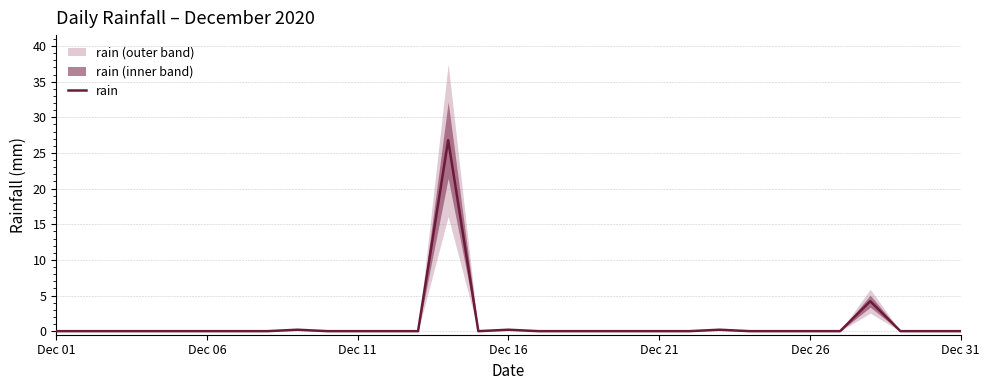

What is the highest value of the rain series?

26.8